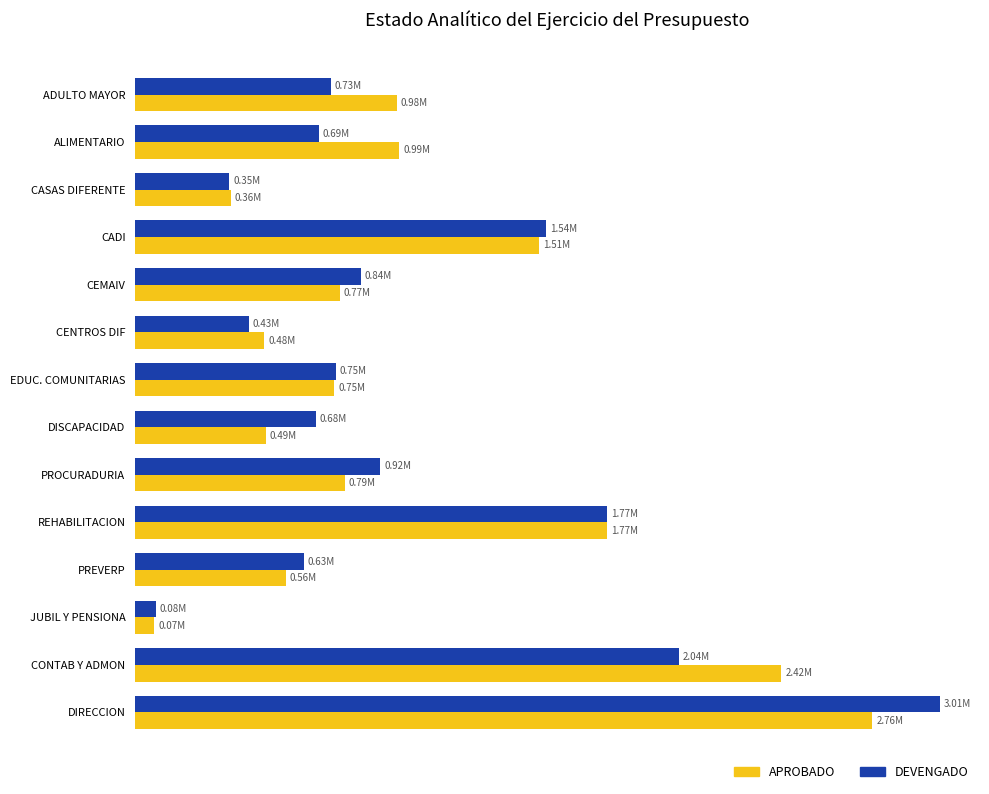

What are all the series names shown in the legend?

APROBADO, DEVENGADO